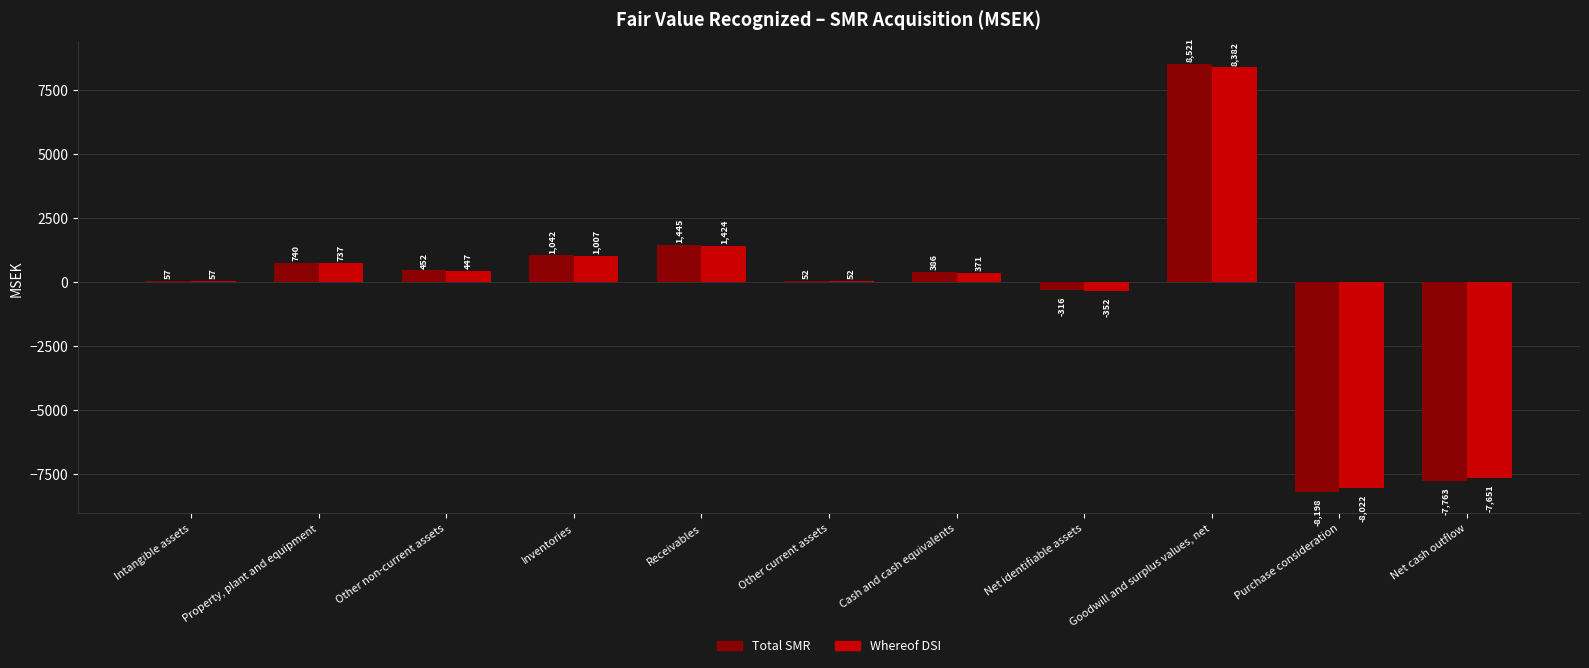

Does the chart contain stacked bars?

No